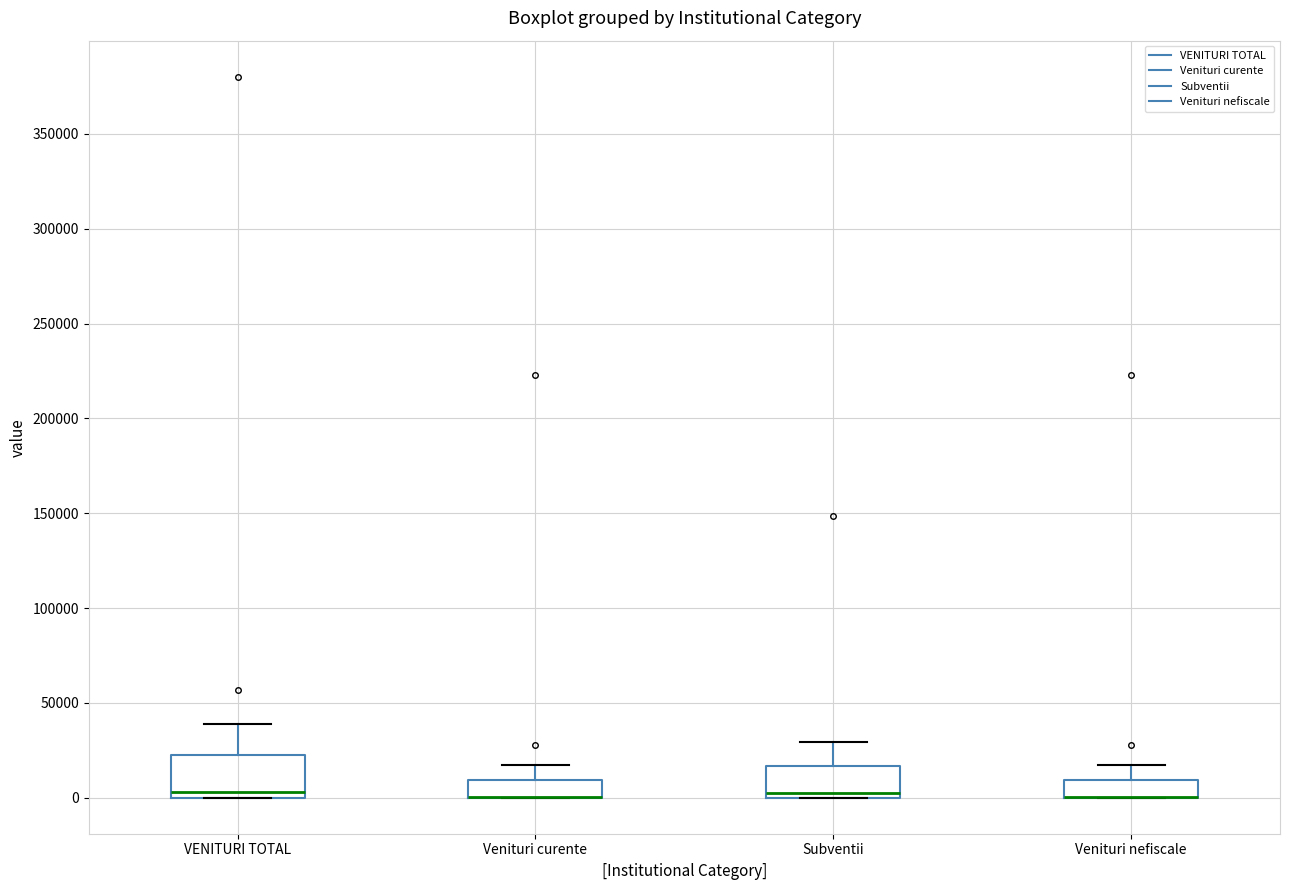

Reading left to right, transcribe this box plot: for each box, give where its median line is, the range the box spans, and where its two whiskers end, as read against the y-axis. The values are not printed on the chart, so give them approximately, as read against the axis.

VENITURI TOTAL: median 5000, box 0 to 20000, whiskers 0 to 40000
Venituri curente: median 0 (drawn on the box's lower edge), box 0 to 10000, whiskers 0 to 15000
Subventii: median 5000, box 0 to 15000, whiskers 0 to 30000
Venituri nefiscale: median 0 (drawn on the box's lower edge), box 0 to 10000, whiskers 0 to 15000